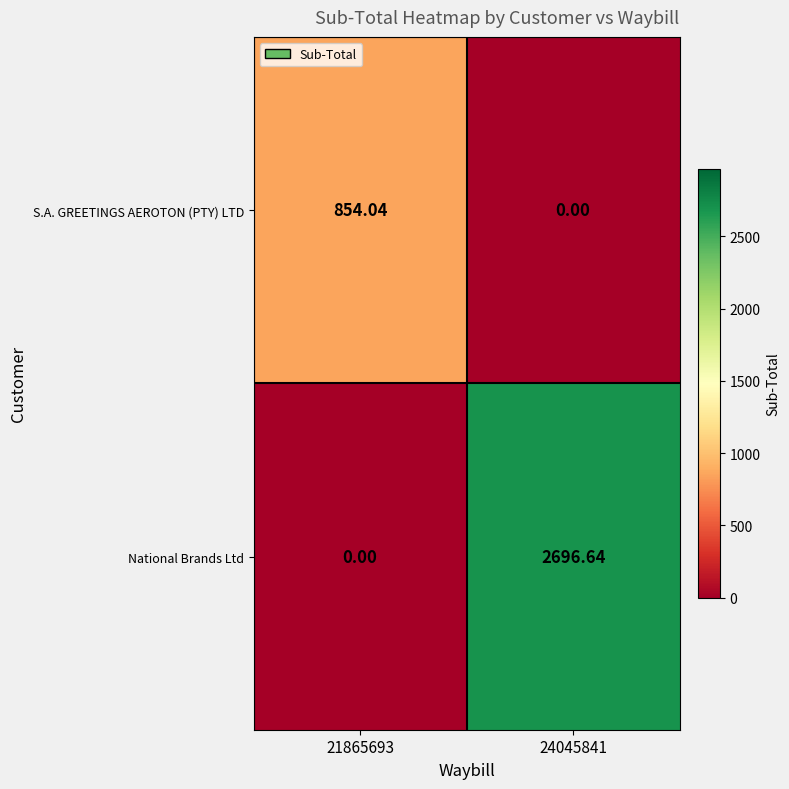

List the series in order of their peak value, highest first.

National Brands Ltd, S.A. GREETINGS AEROTON (PTY) LTD